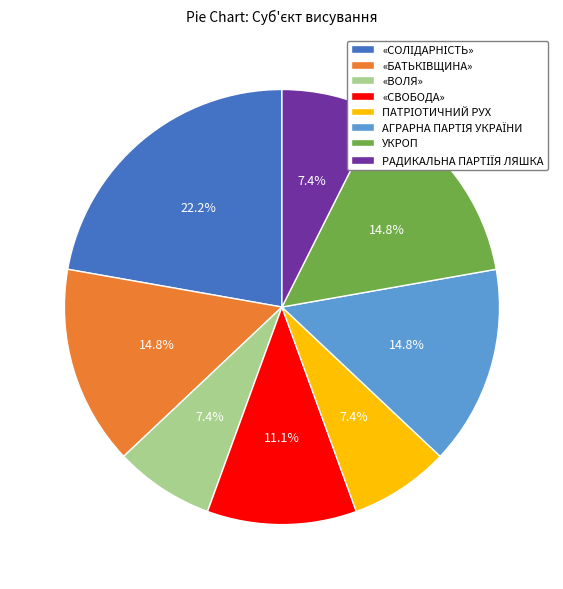

Is there any slice that represents more than half of the pie?

No